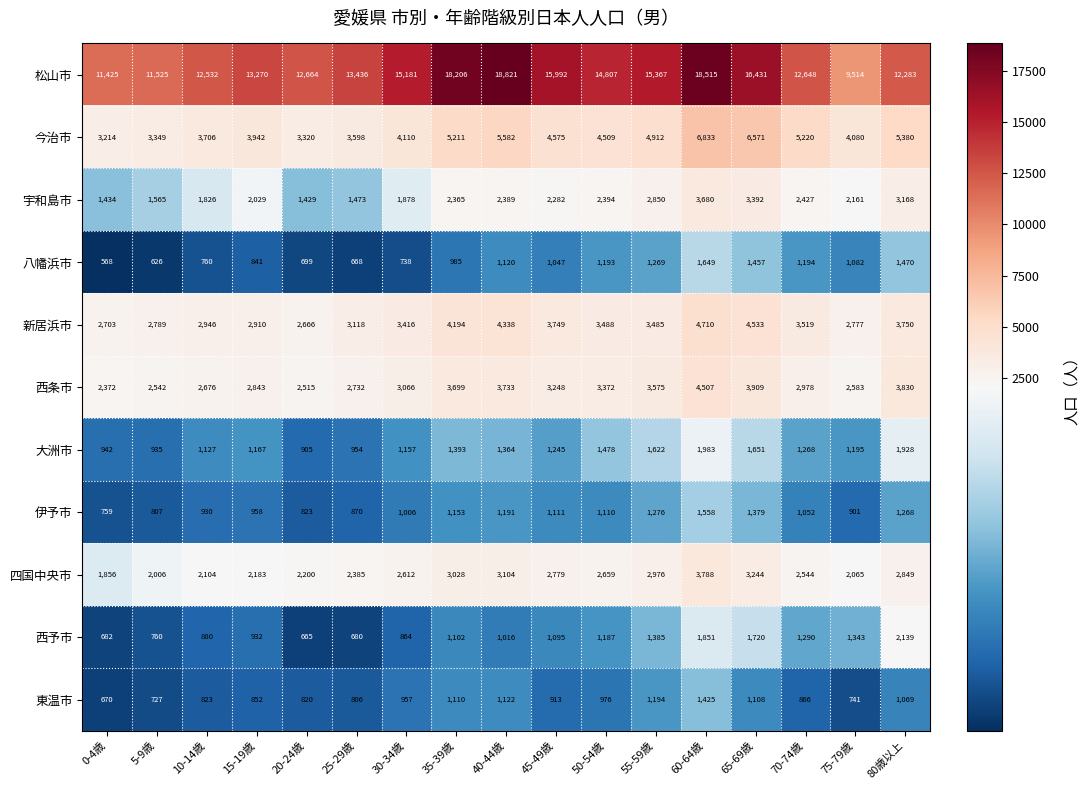

At how many categories does at least one series exceed 10032?

16